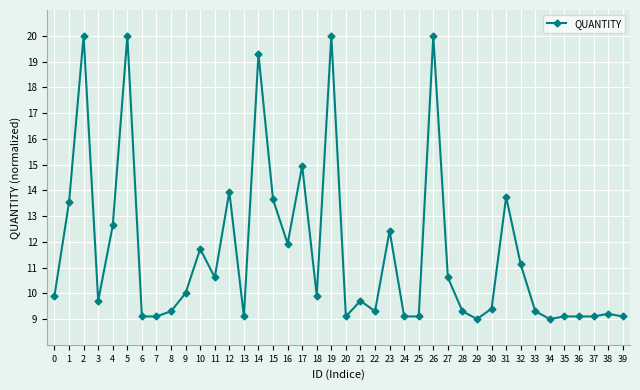

What is the greatest value displayed?

20.0